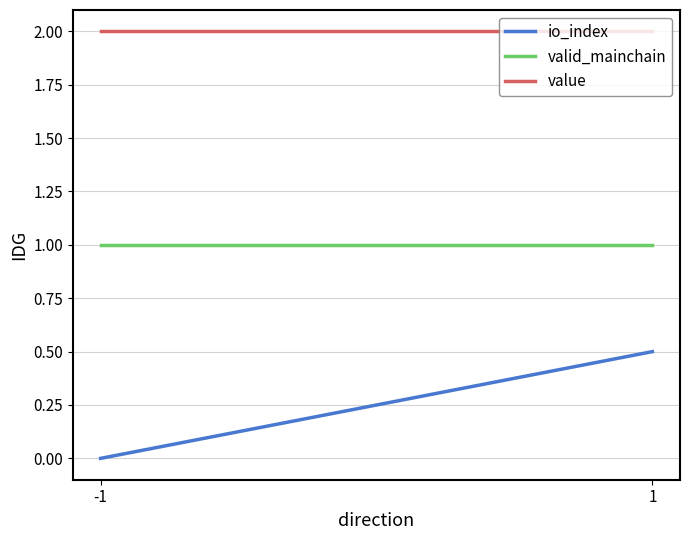

What is the lowest value of the value series?

2.0